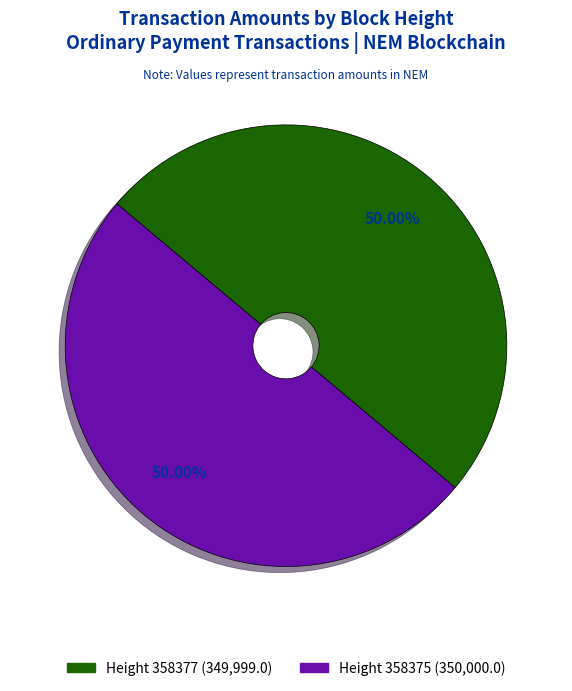

Count the number of slices in the pie.

2